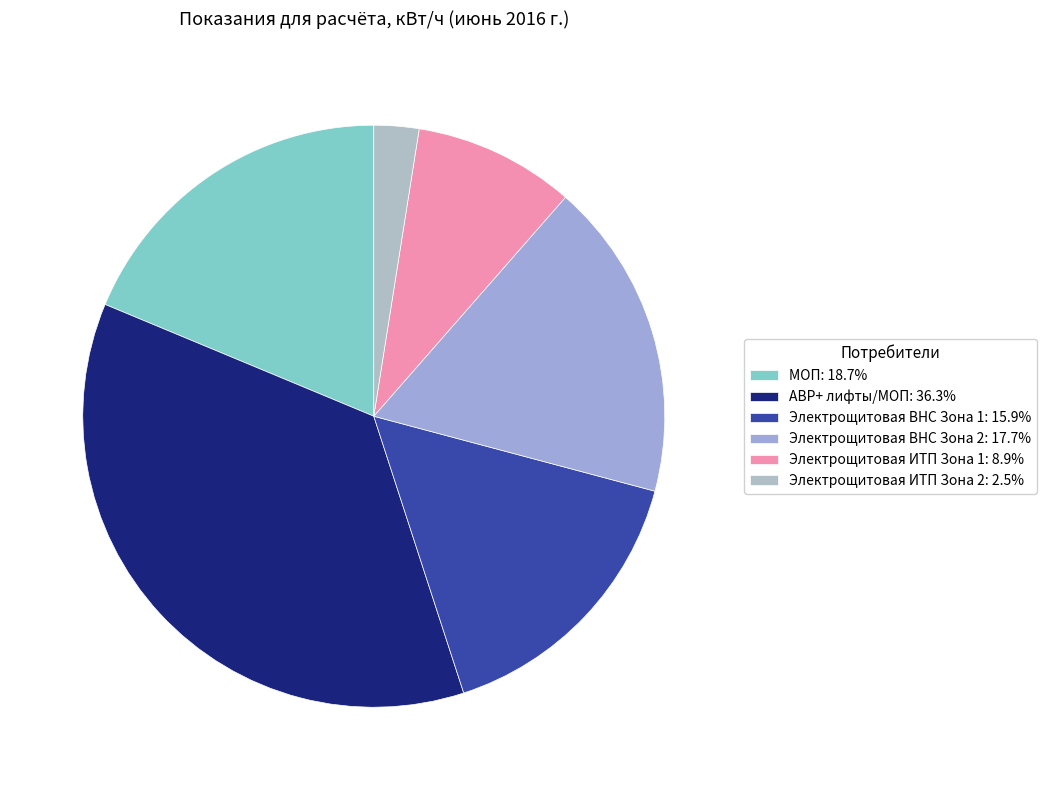

Count the number of slices in the pie.

6